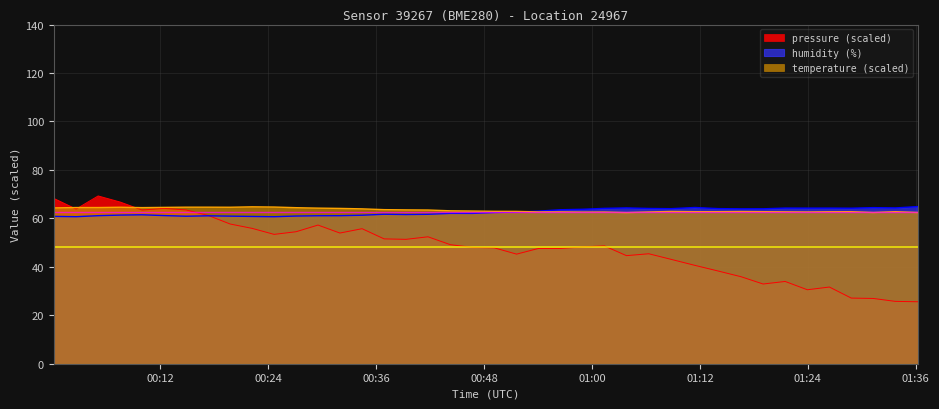

Which series has the widest spread of values?

pressure (scaled)